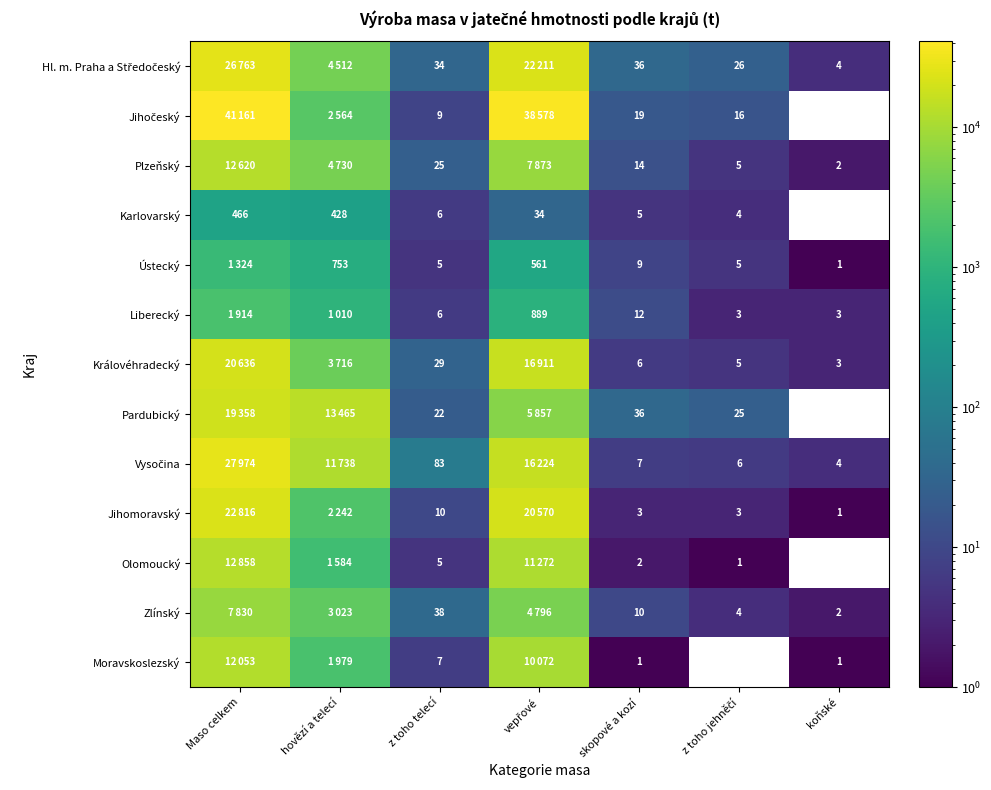

True or false: Plzeňský has a value of 25 at z toho telecí.

True